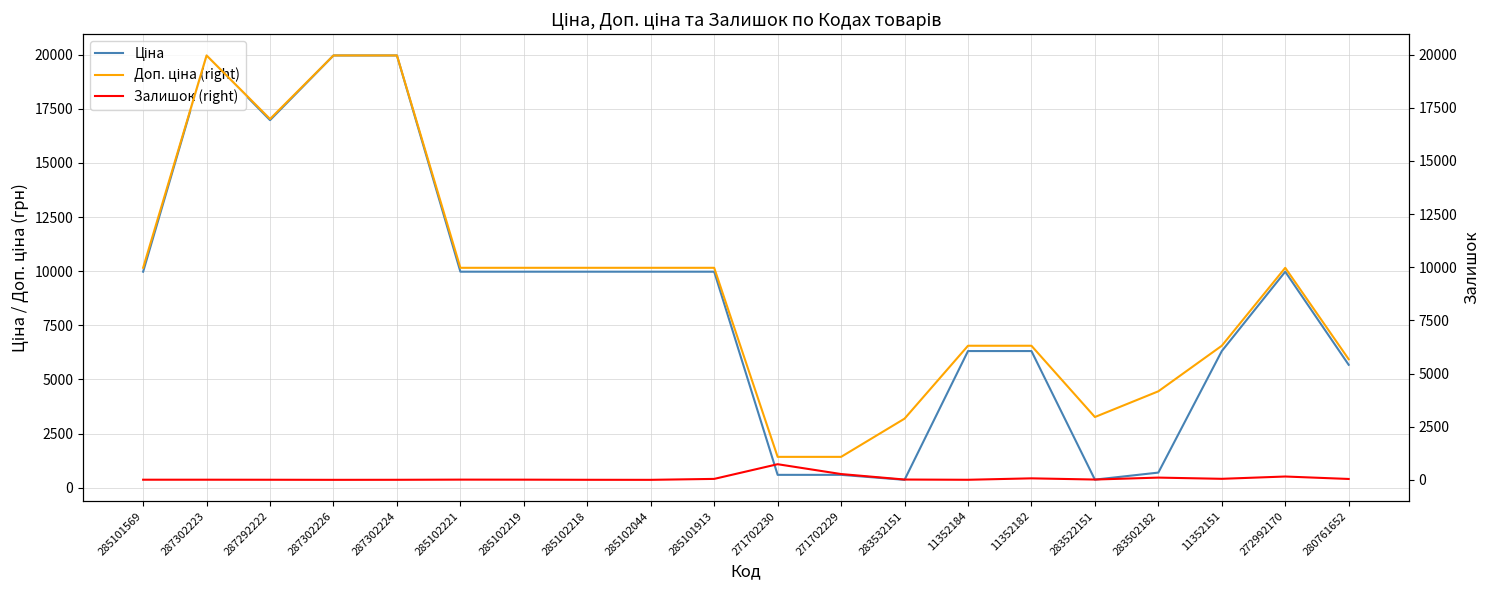

What is the difference between the highest and lowest values at 287292222?

16971.3